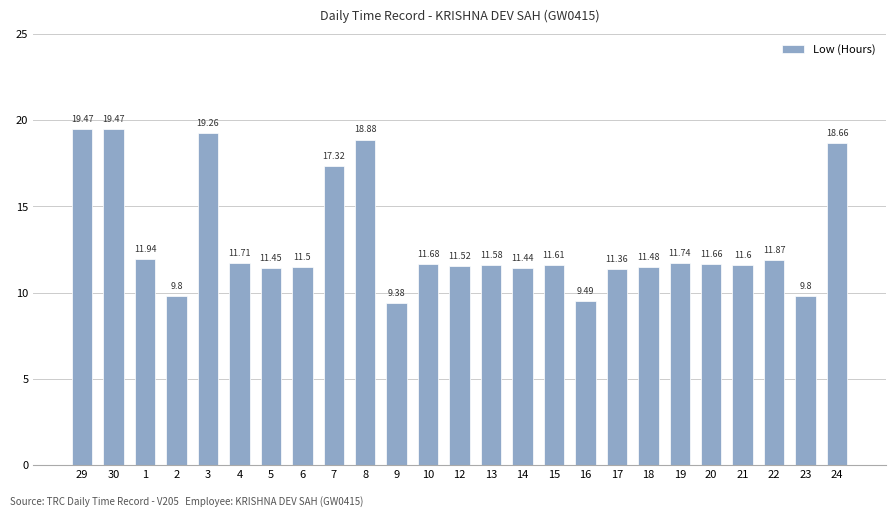

What is the ratio of the value at 3 to the value at 20?

1.7